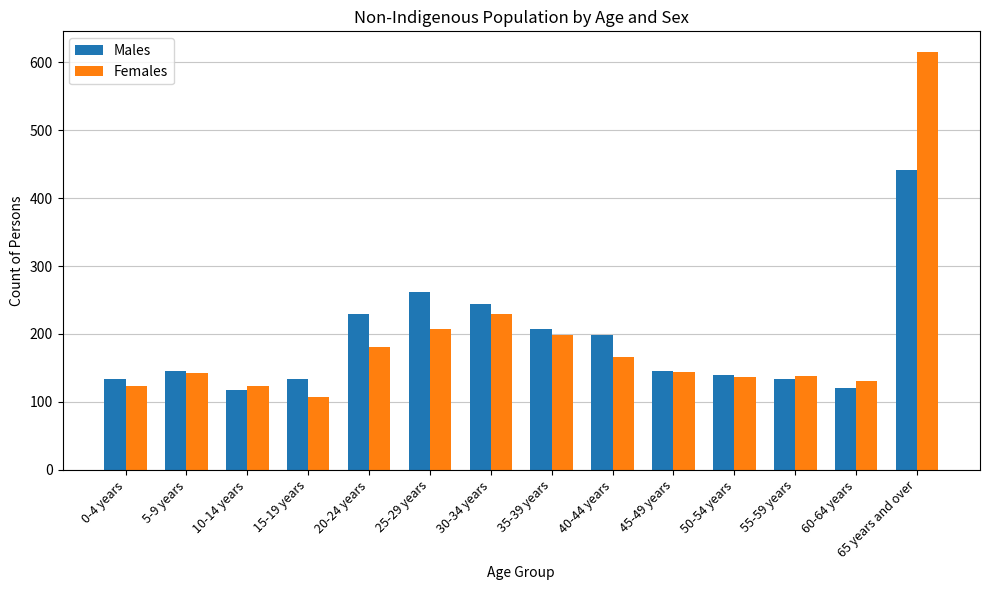

Is it true that Males equals 409 at 25-29 years?

False